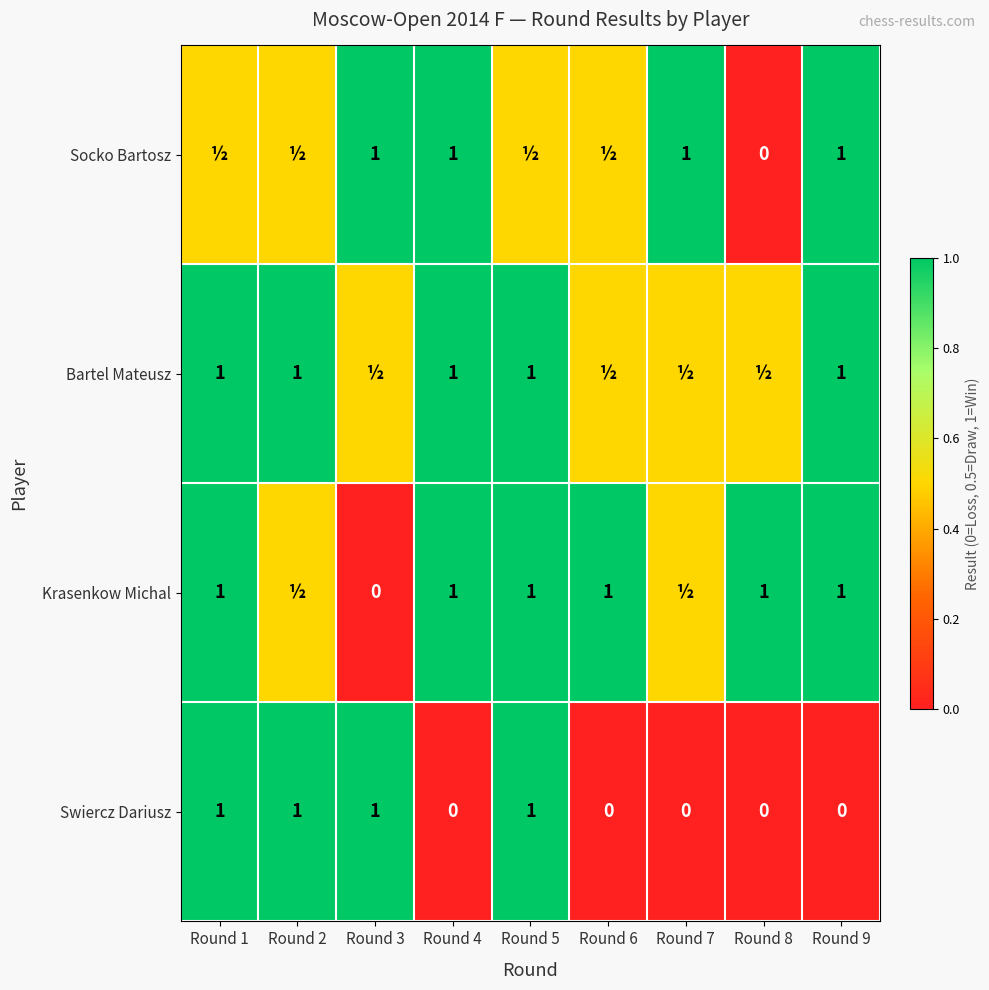

At how many categories does at least one series exceed 0?

9